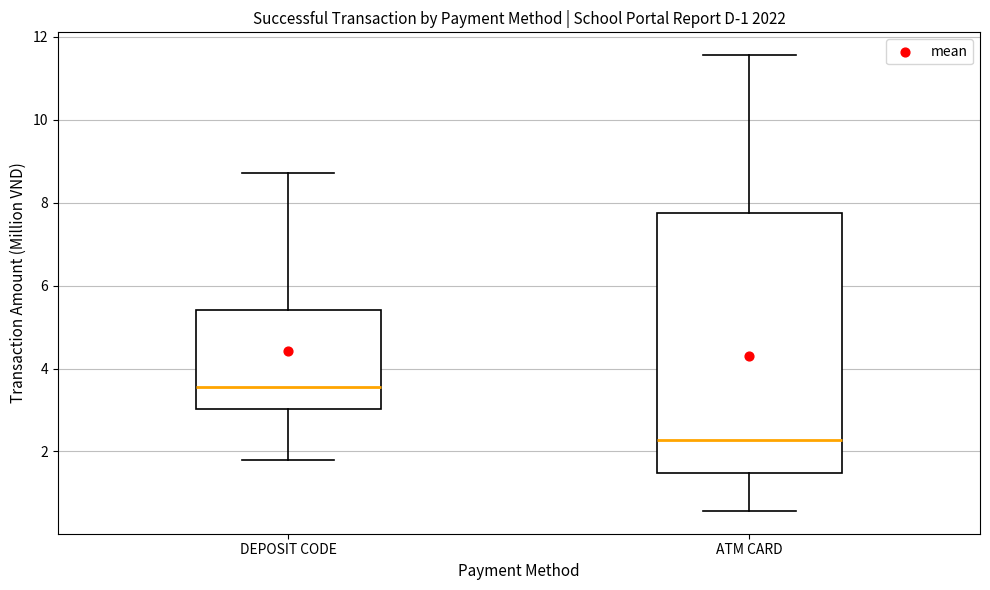

Reading left to right, transcribe this box plot: for each box, give where its median line is, the range the box spans, and where its two whiskers end, as read against the y-axis. The values are not printed on the chart, so give them approximately, as read against the axis.

DEPOSIT CODE: median 3.6, box 3.0 to 5.4, whiskers 1.8 to 8.8
ATM CARD: median 2.2, box 1.4 to 7.8, whiskers 0.6 to 11.6